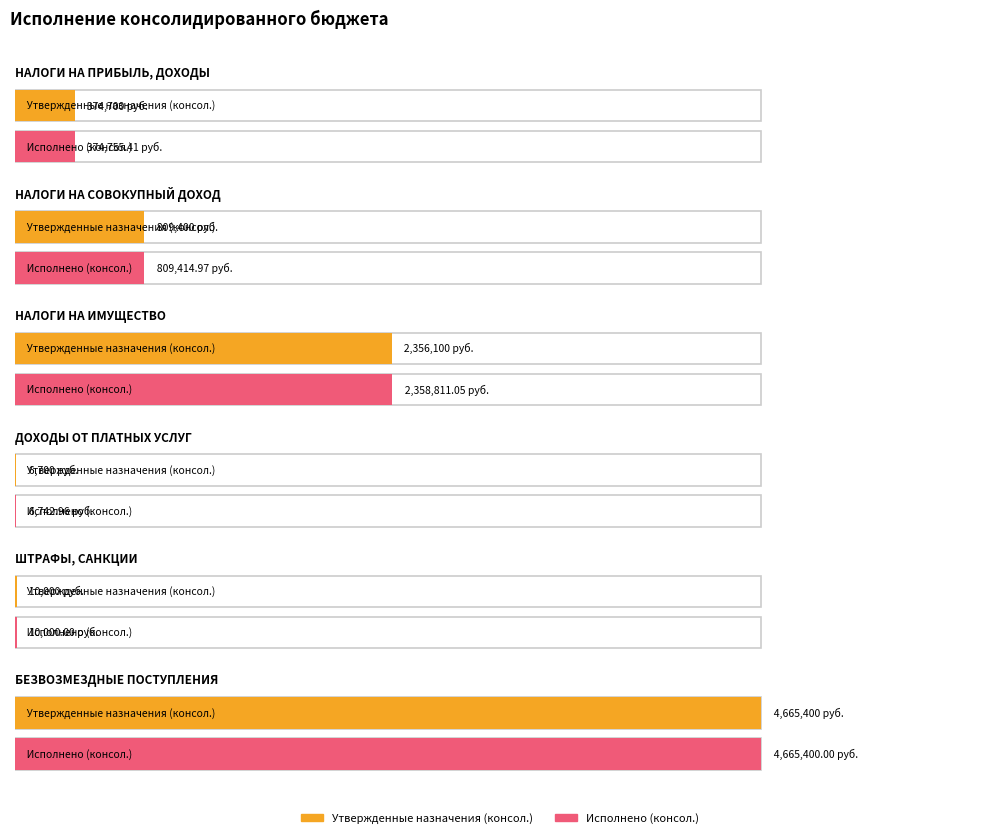

What position from the left is НАЛОГИ НА ПРИБЫЛЬ, ДОХОДЫ?

1